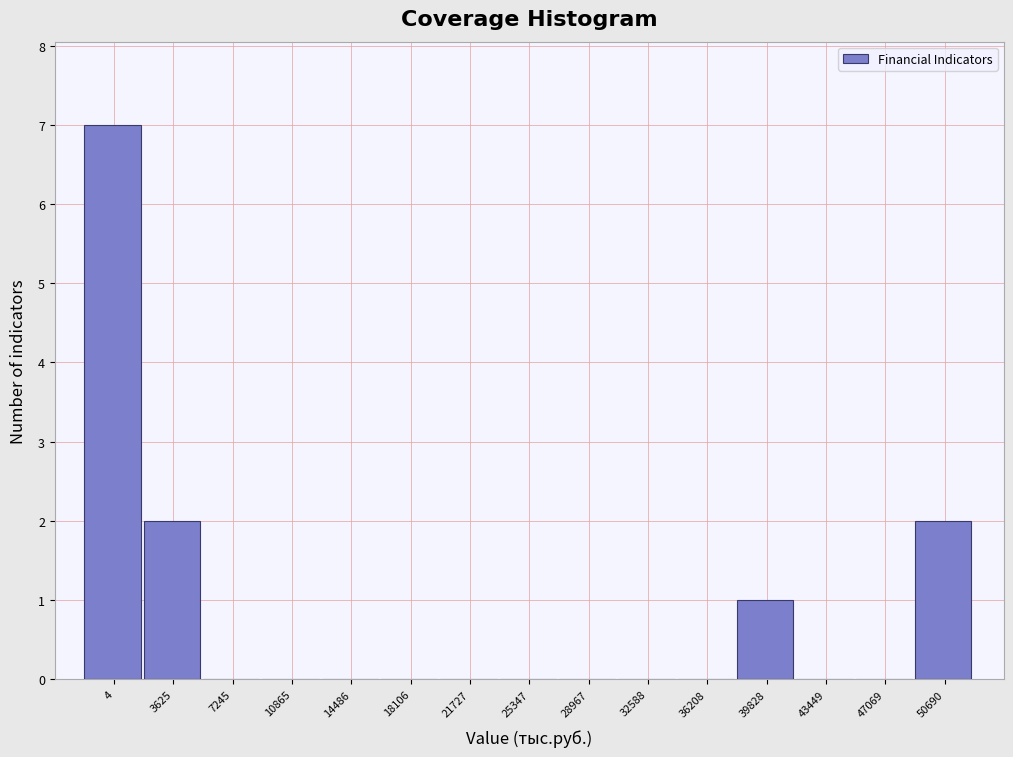

Reading left to right, list all the values displayed in this chart.

4=7	3625=2	7245=0	10865=0	14486=0	18106=0	21727=0	25347=0	28967=0	32588=0	36208=0	39828=1	43449=0	47069=0	50690=2